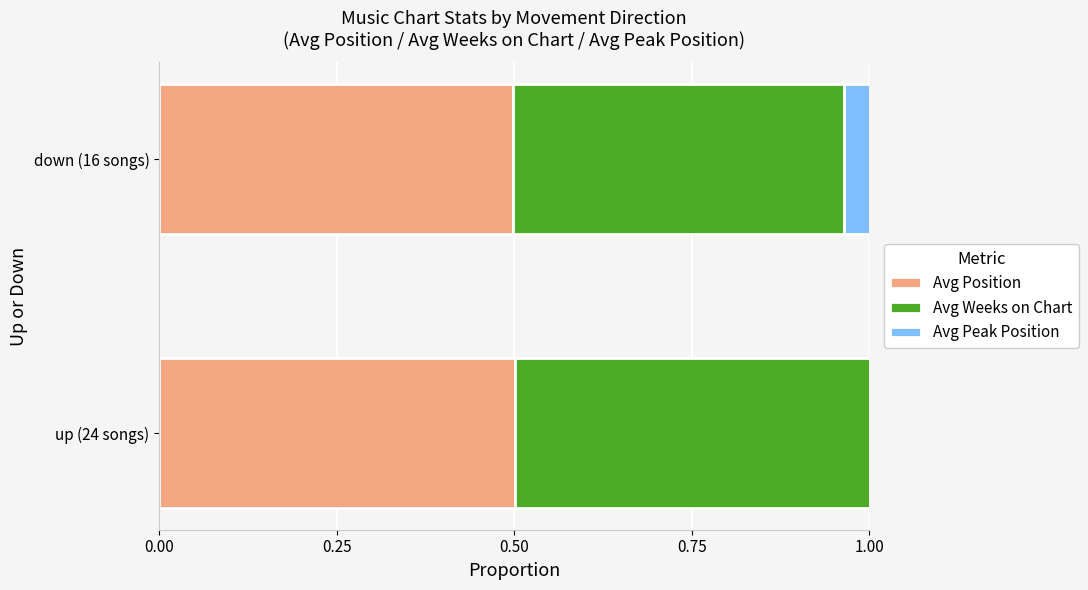

Which series has the largest total across all categories?

Avg Position